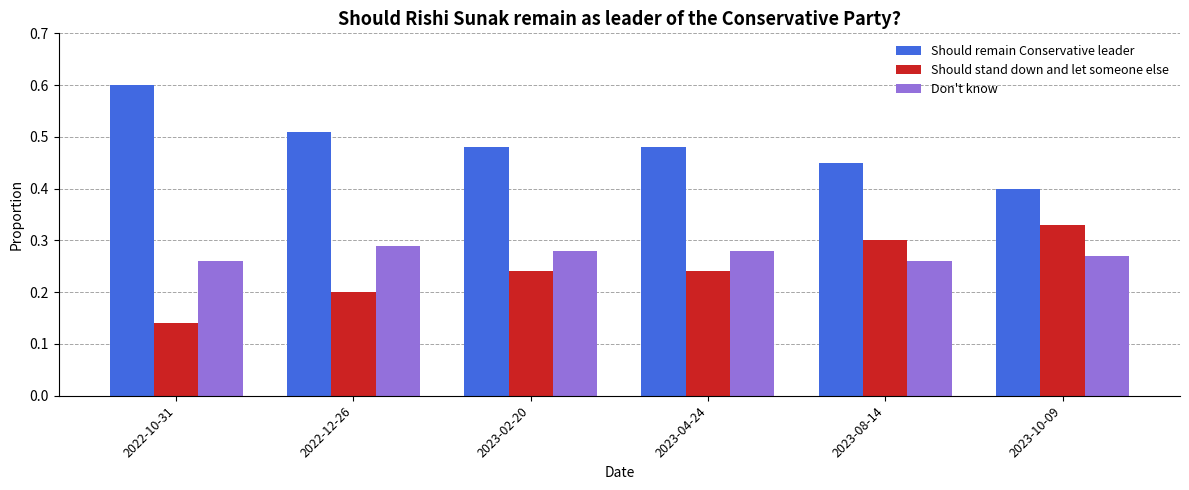

The Should stand down and let someone else series shows 0.0 at 2022-10-31. True or false?

False